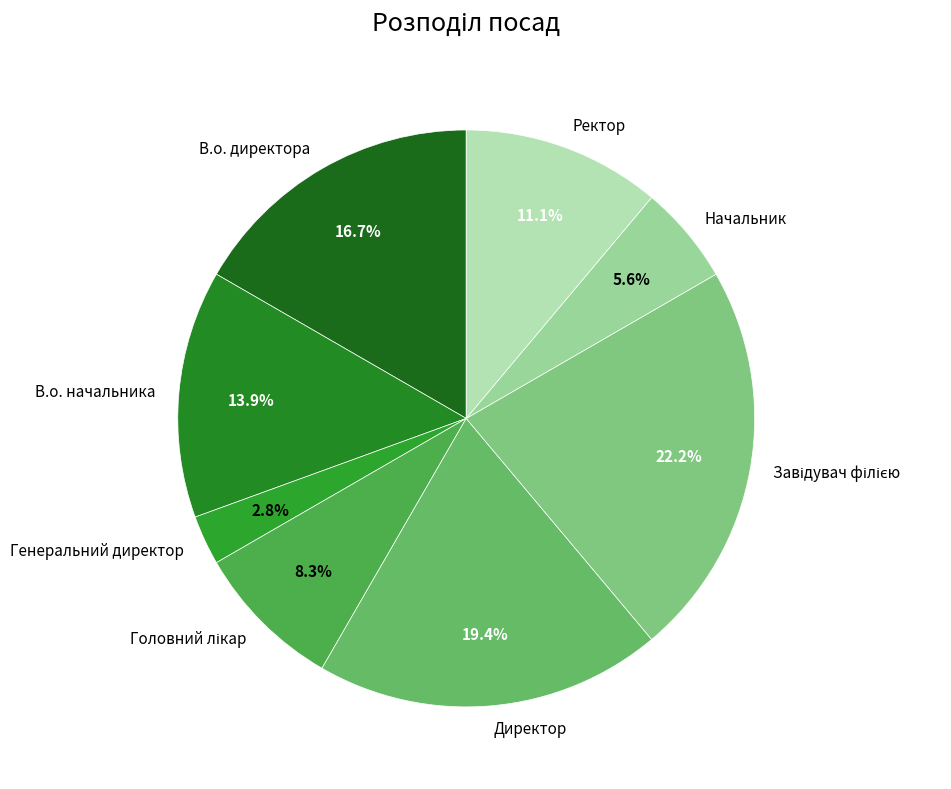

What percentage is the Директор slice, to the nearest percent?

19%